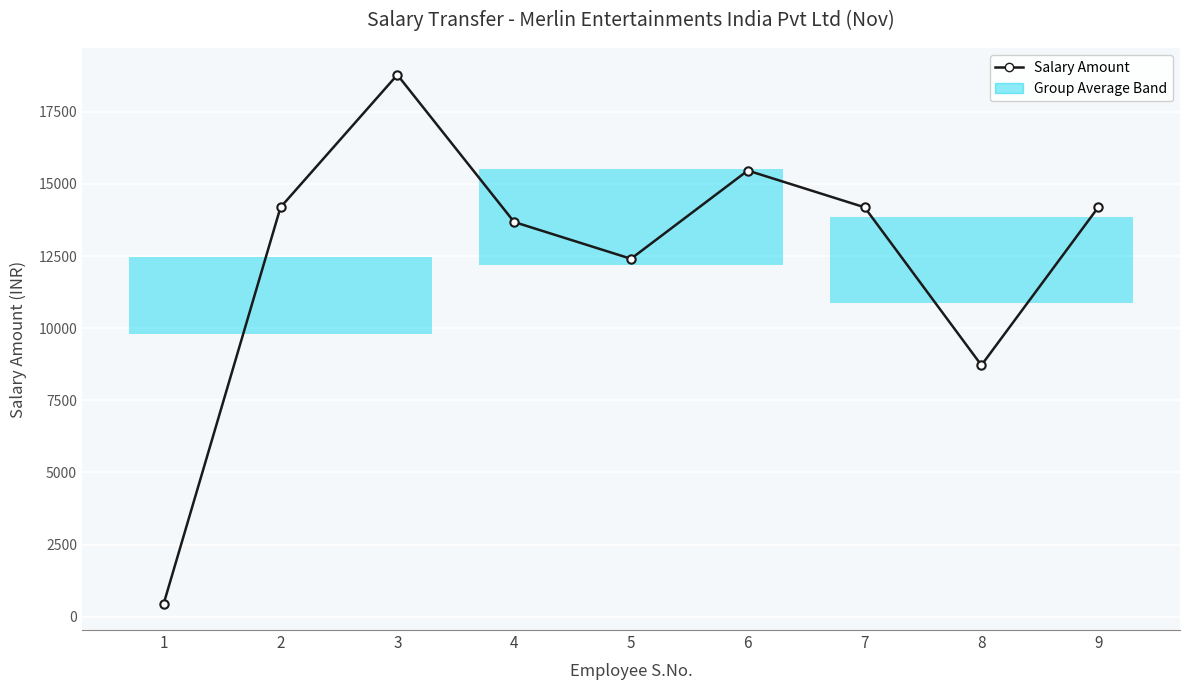

What is the value of the 9th point from the left?

14191